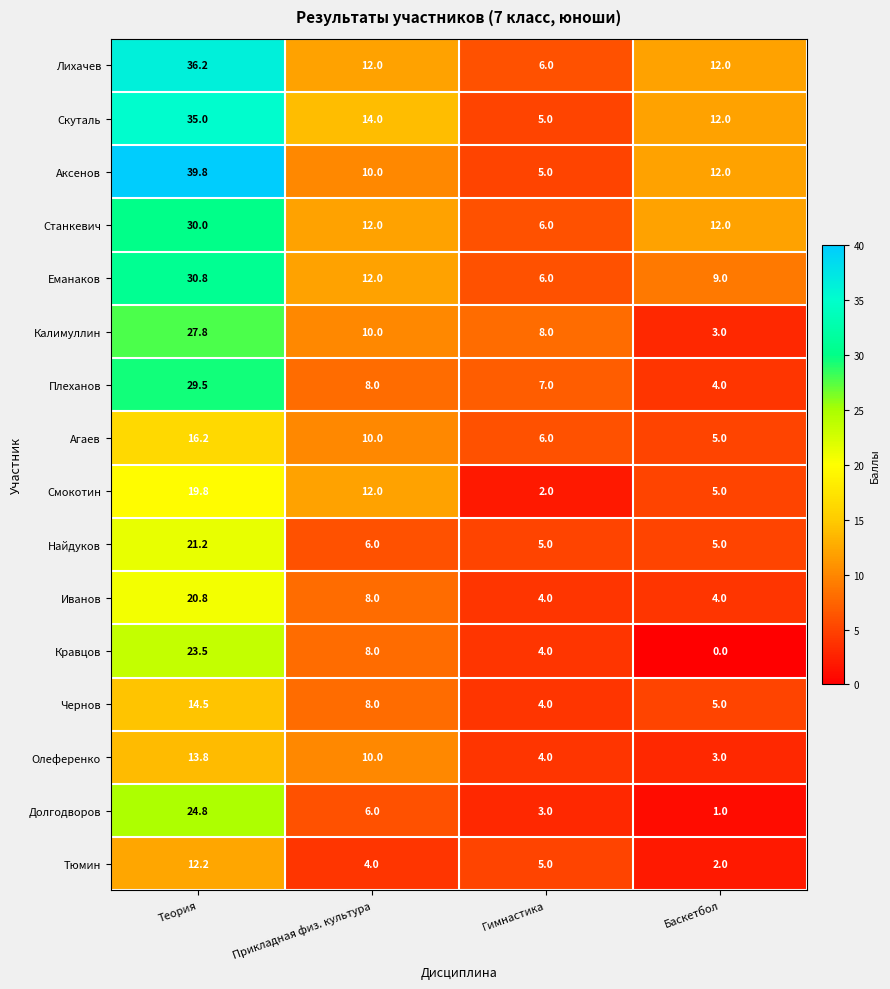

At Теория, list the series in order from largest to smallest.

Аксенов, Лихачев, Скуталь, Еманаков, Станкевич, Плеханов, Калимуллин, Долгодворов, Кравцов, Найдуков, Иванов, Смокотин, Агаев, Чернов, Олеференко, Тюмин